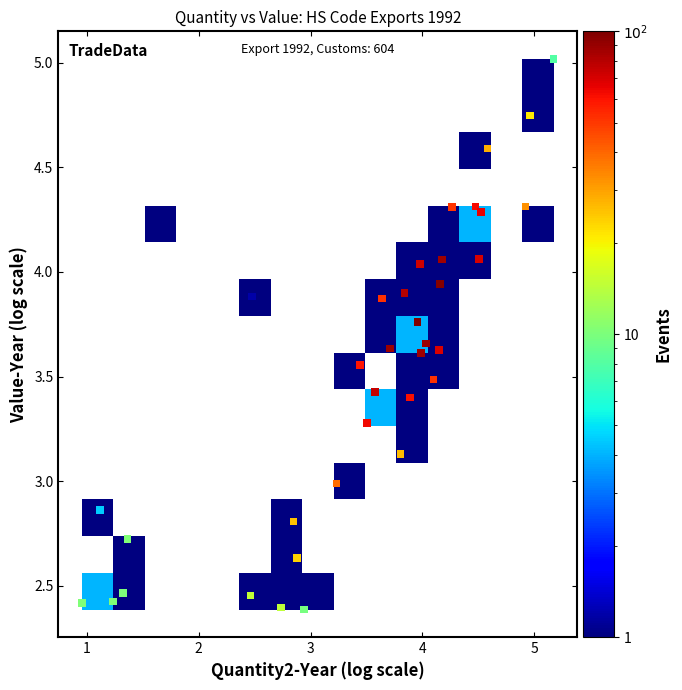

What is the range of X values (max minus min)?

4.2